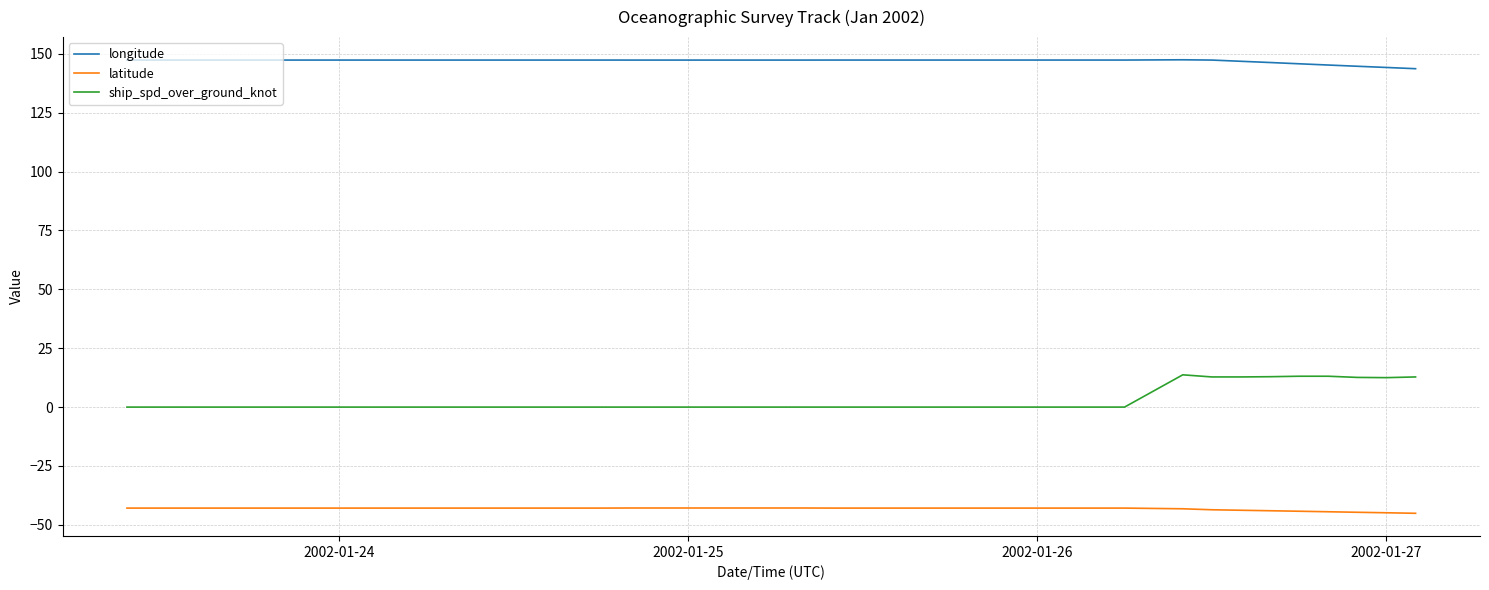

Rank the series by their maximum value, from lowest to highest.

latitude, ship_spd_over_ground_knot, longitude